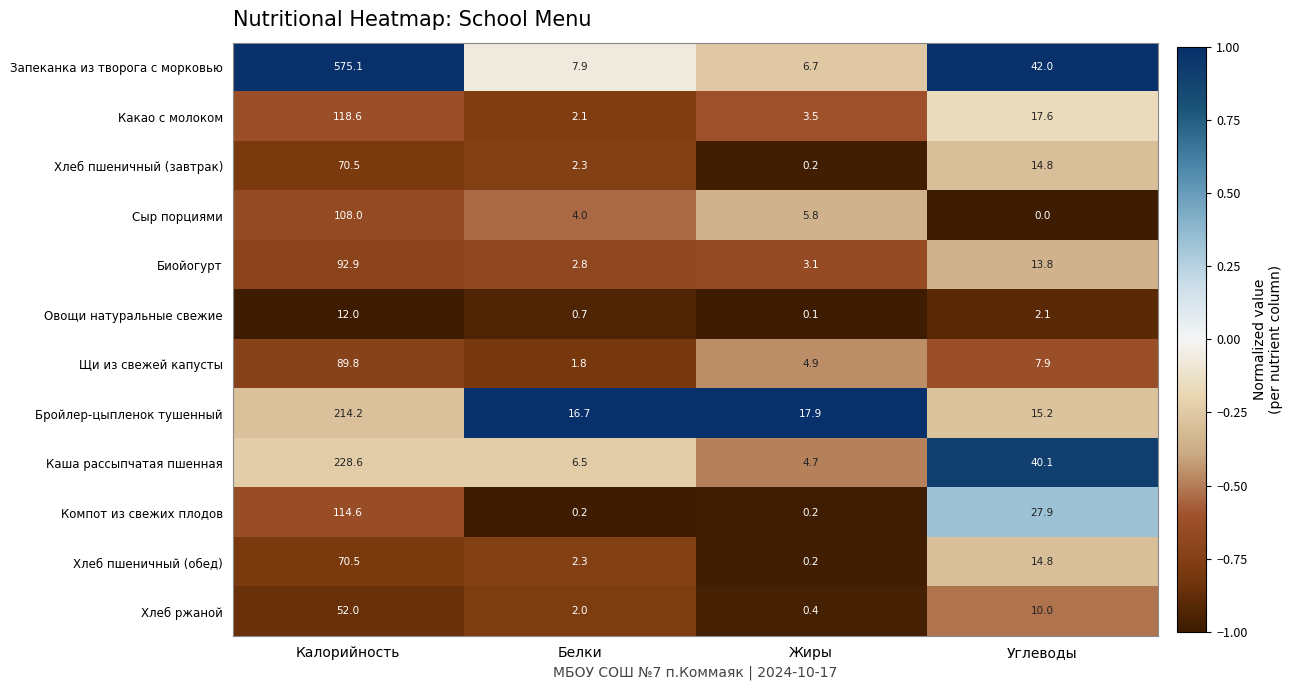

Is it true that Бройлер-цыпленок тушенный equals 23.1 at Белки?

False